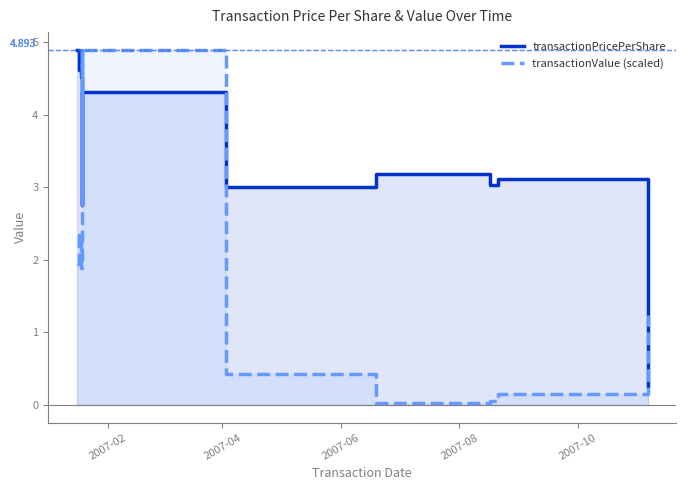

Which series has the largest total across all categories?

transactionPricePerShare